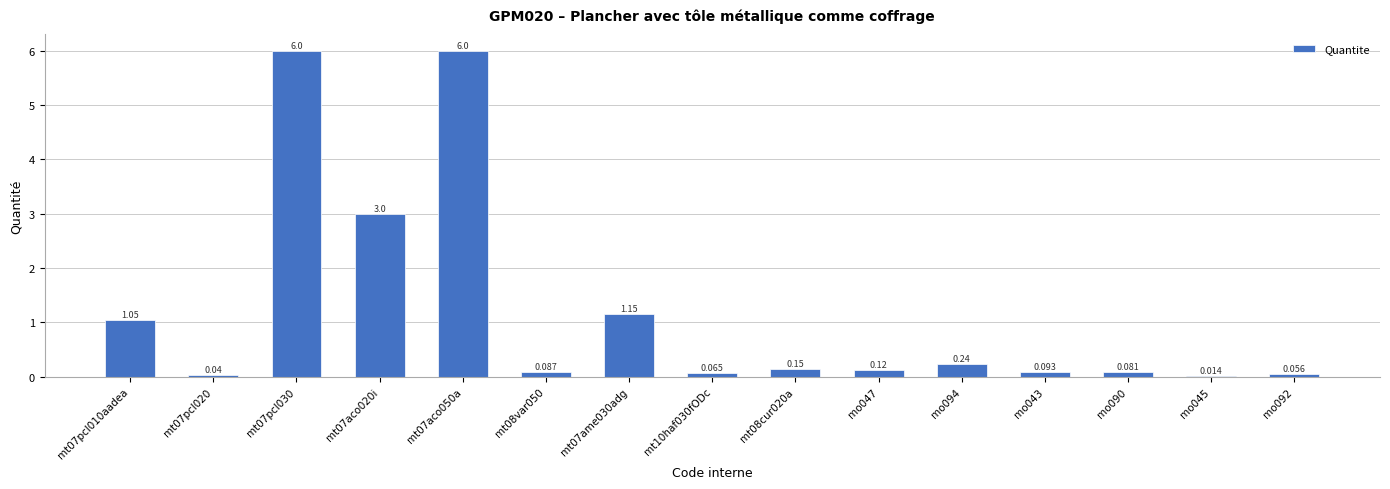

List the labels in order of value, smallest first.

mo045, mt07pcl020, mo092, mt10haf030fODc, mo090, mt08var050, mo043, mo047, mt08cur020a, mo094, mt07pcl010aadea, mt07ame030adg, mt07aco020i, mt07pcl030, mt07aco050a